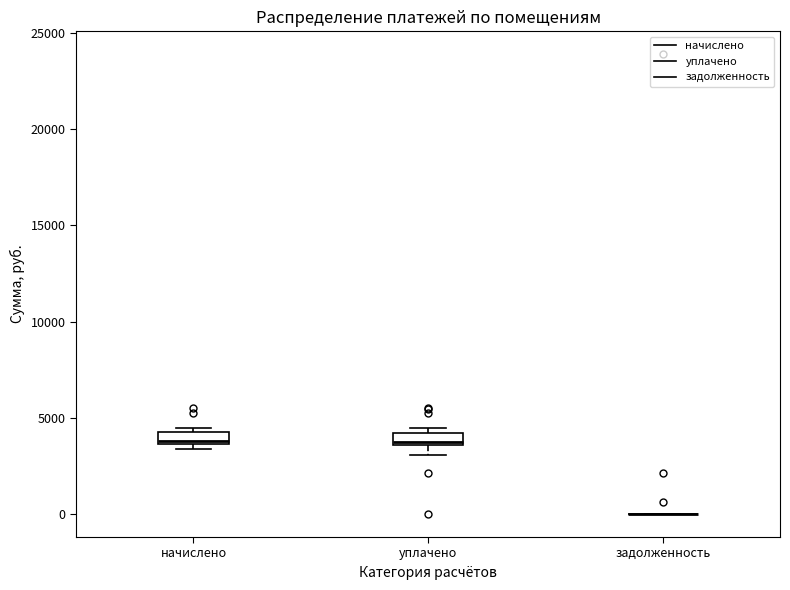

Where is the lower edge of the box for уплачено on the y-axis? The values are not printed on the chart, so give them approximately, as read against the axis.

3500